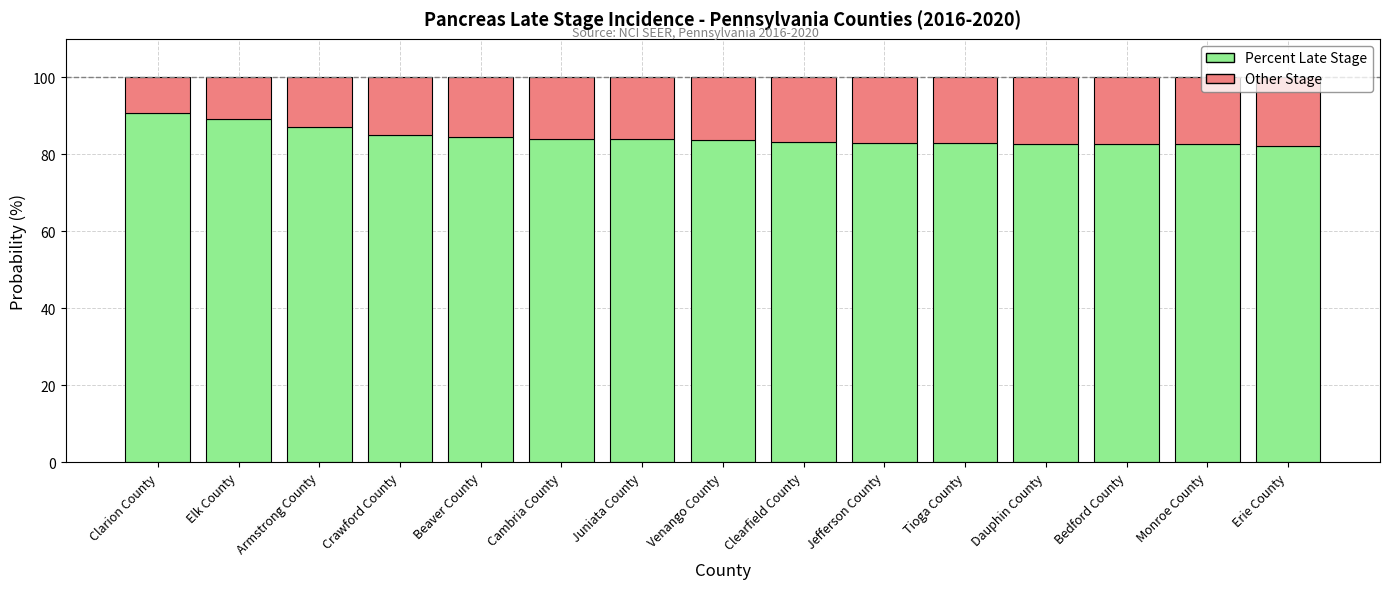

What is the total value across all series at Armstrong County?

100.0